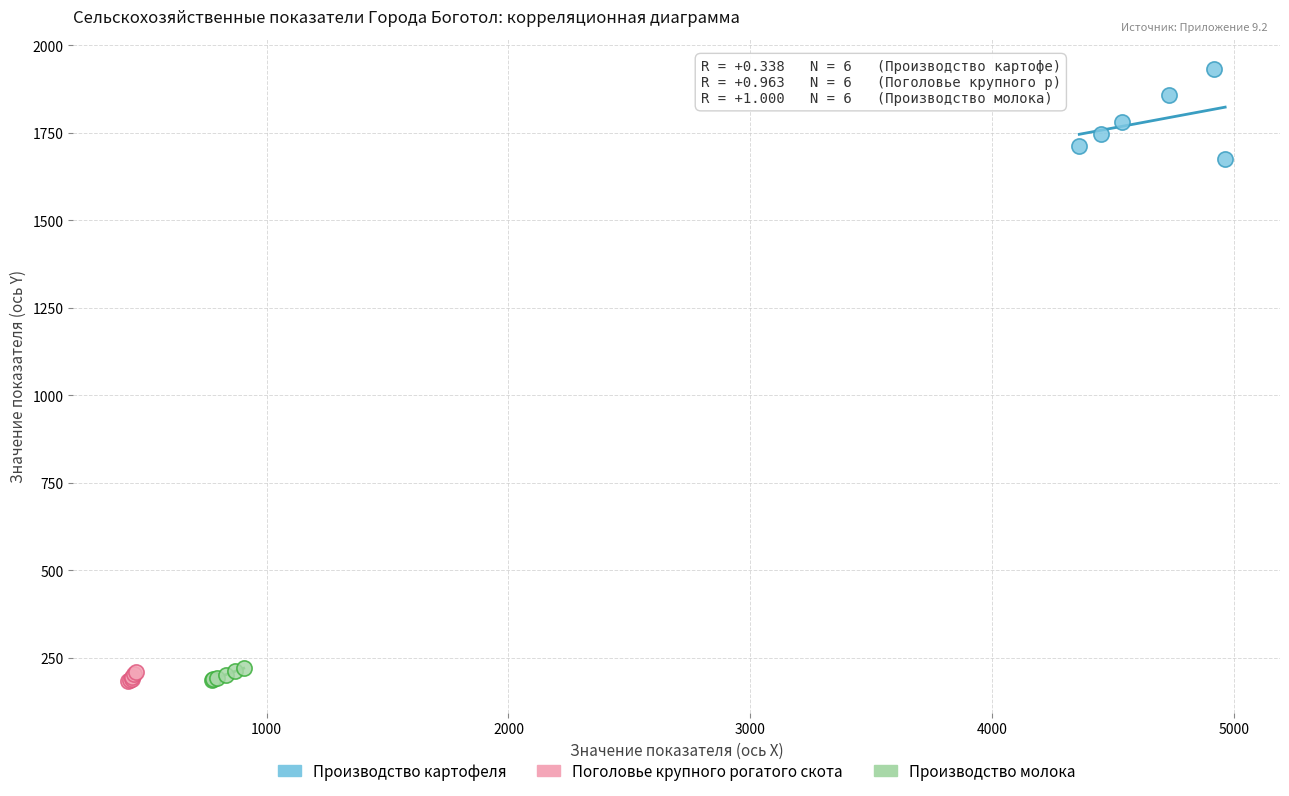

Which series has the largest Y range (max minus min)?

Производство картофеля